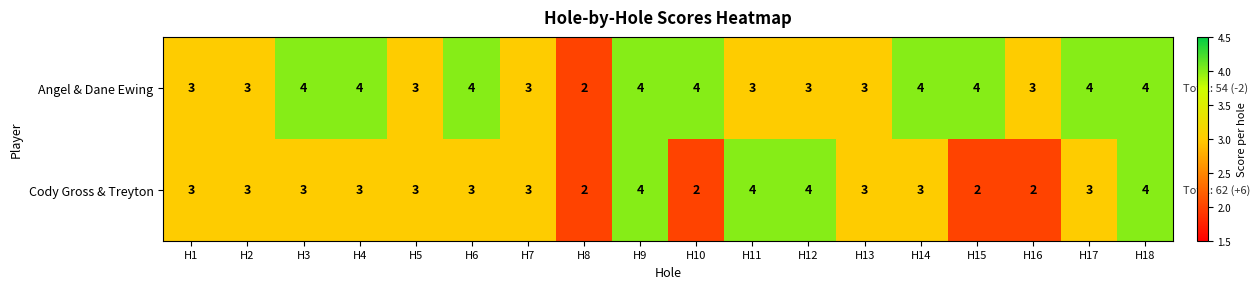

Count the Angel & Dane Ewing values in the range 3 to 4.

17